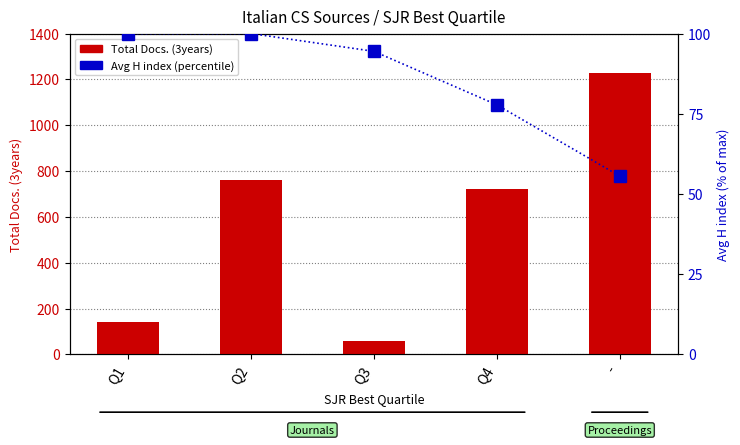

What is the difference between the second highest and second lowest values in the Total Docs. (3years) series?

623.0